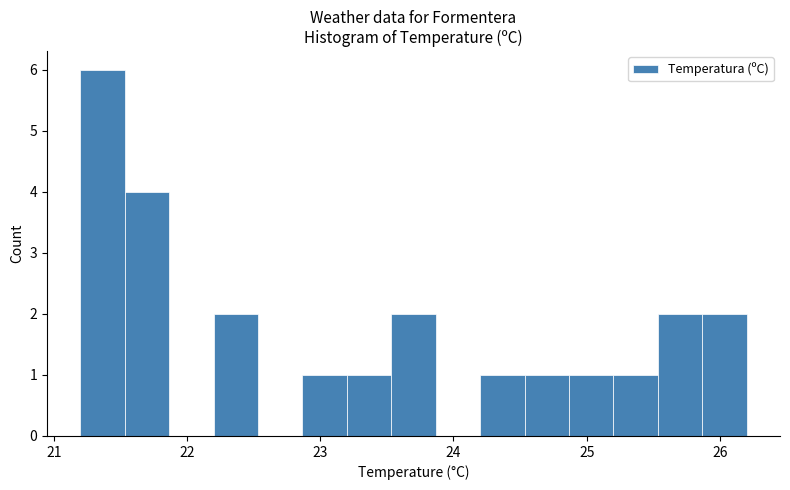

Read against the x-axis, roughly where is the centre of the tallest bar?

21.4